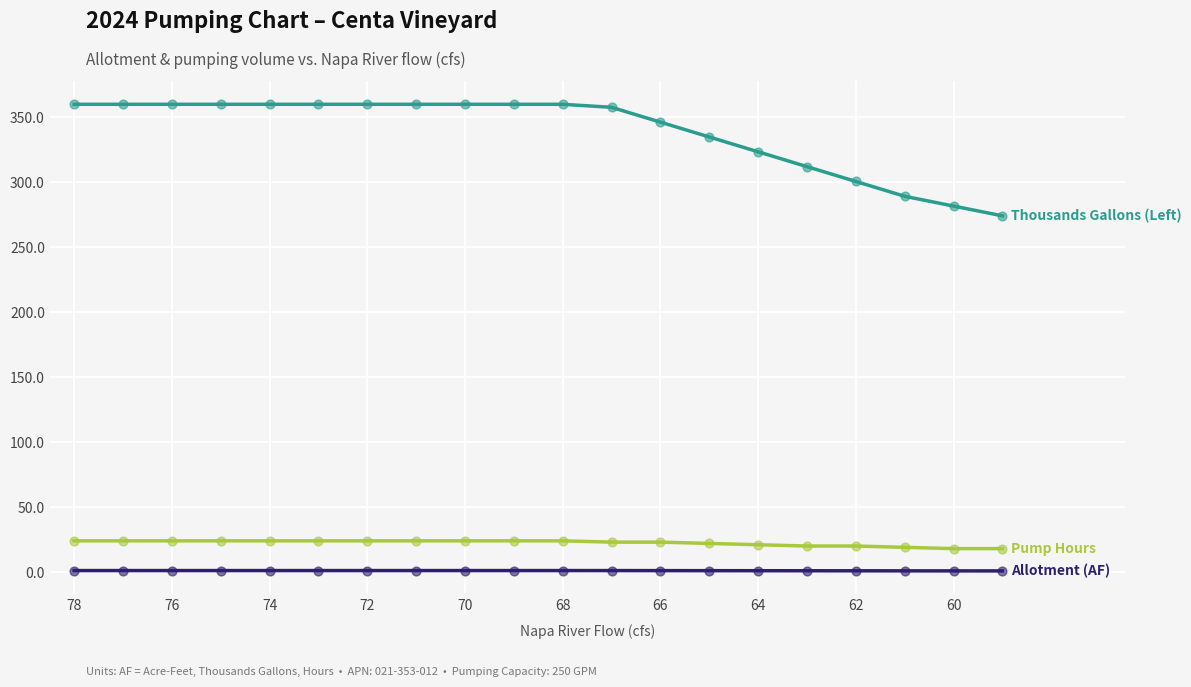

What is the greatest value displayed?

360.0